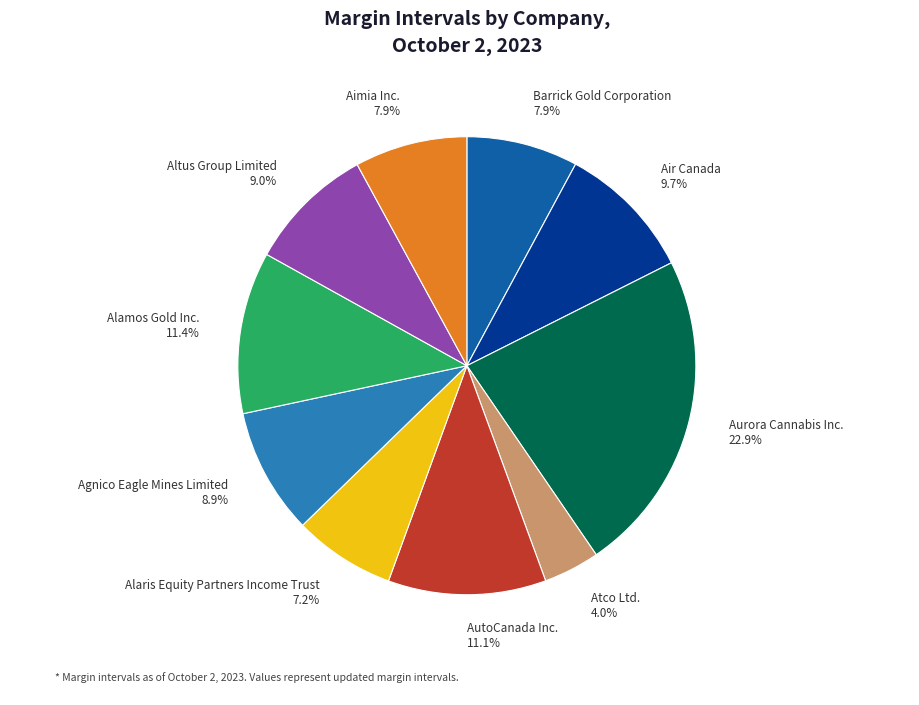

To the nearest percent, what is the difference between the largest and smallest slice percentages?

19%